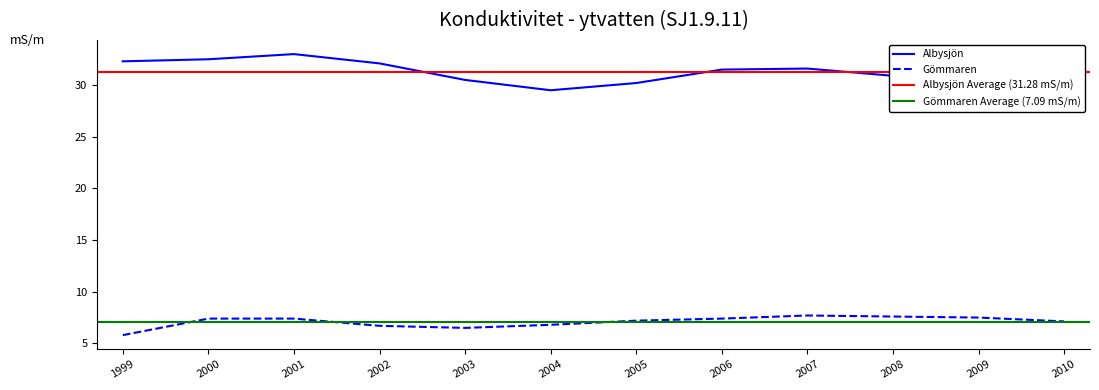

True or false: Albysjön and Gömmaren cross at least once.

False